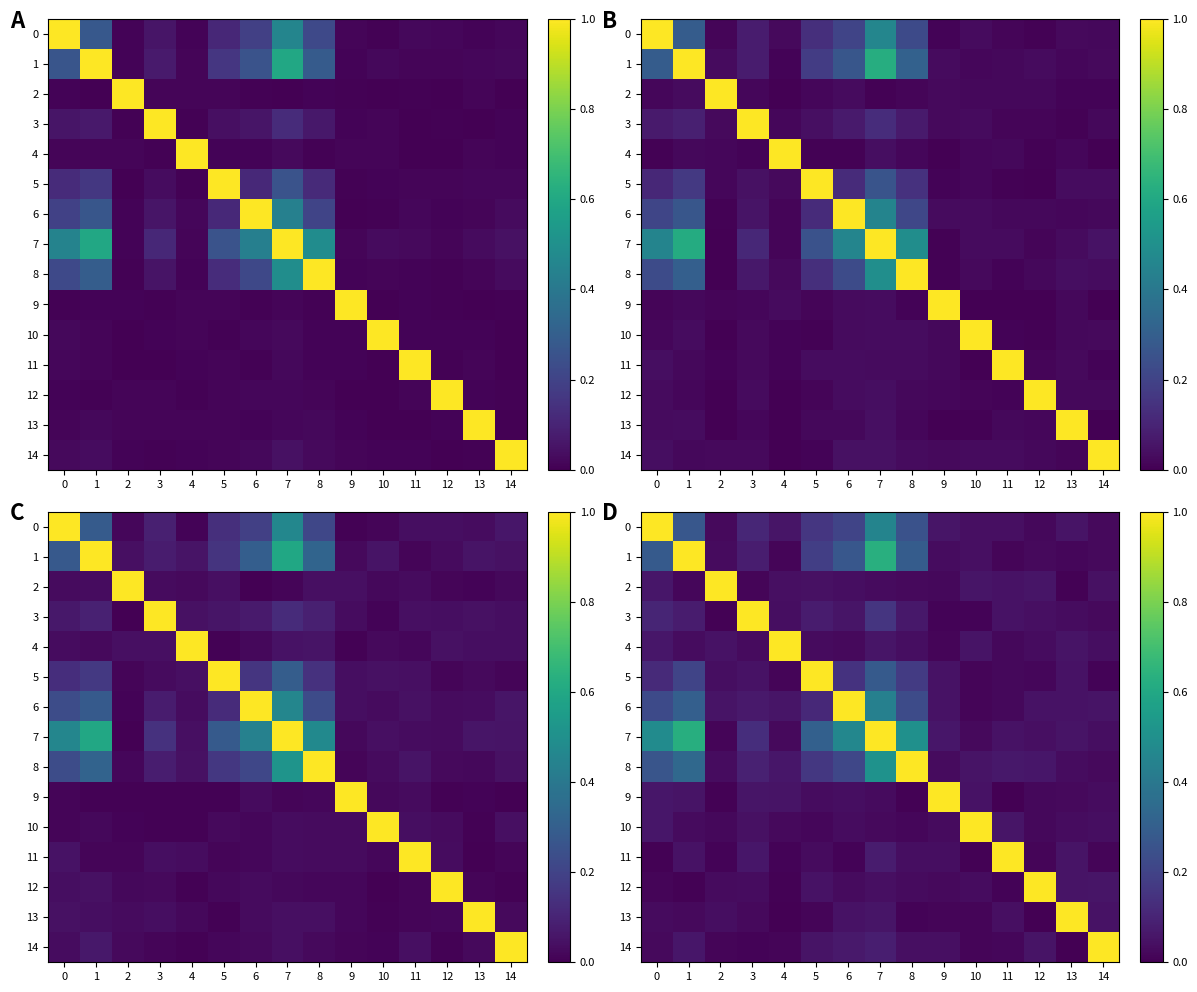

Which category has the lowest value in the 13 series?

12